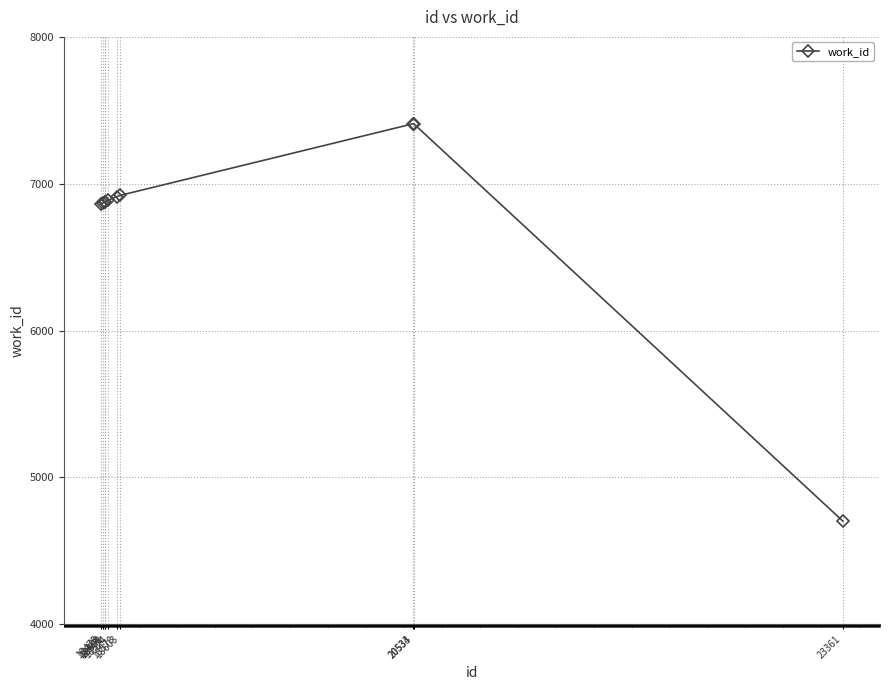

The value at 23361 is 2415. True or false?

False